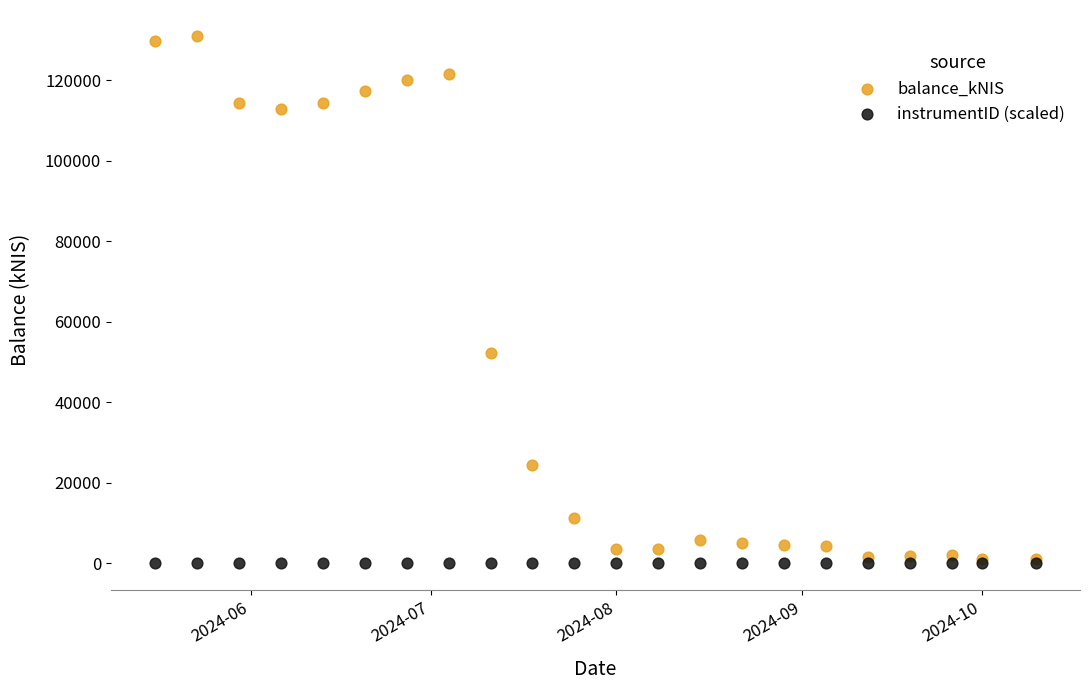

In the balance_kNIS series, what Y value is closest to 66018?

52378.0